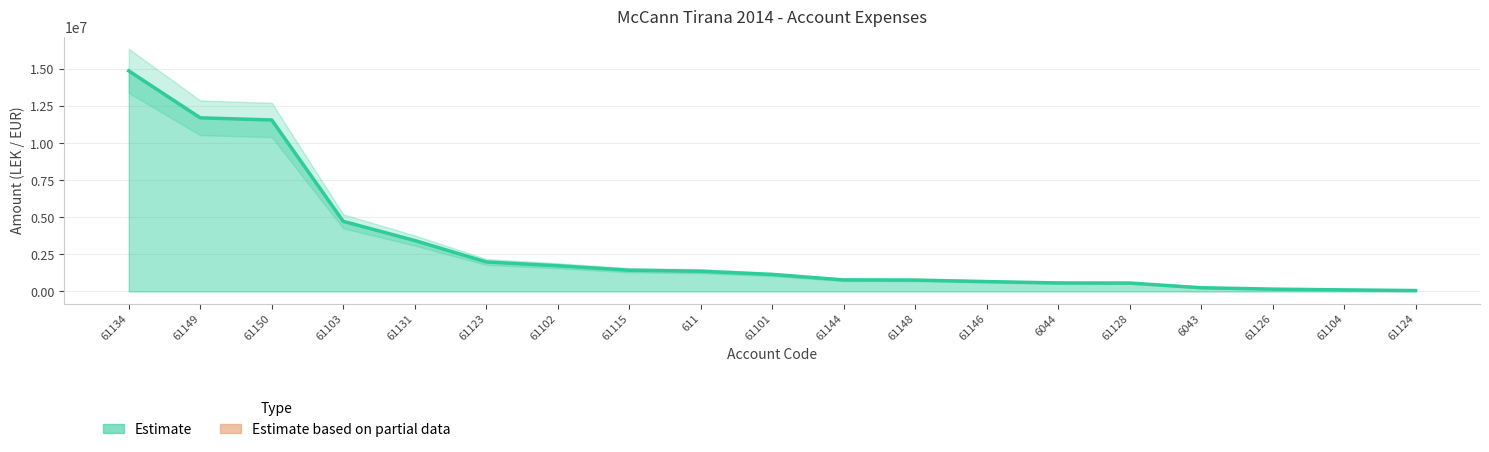

The Undeductible series shows -29949.9 at 611. True or false?

False